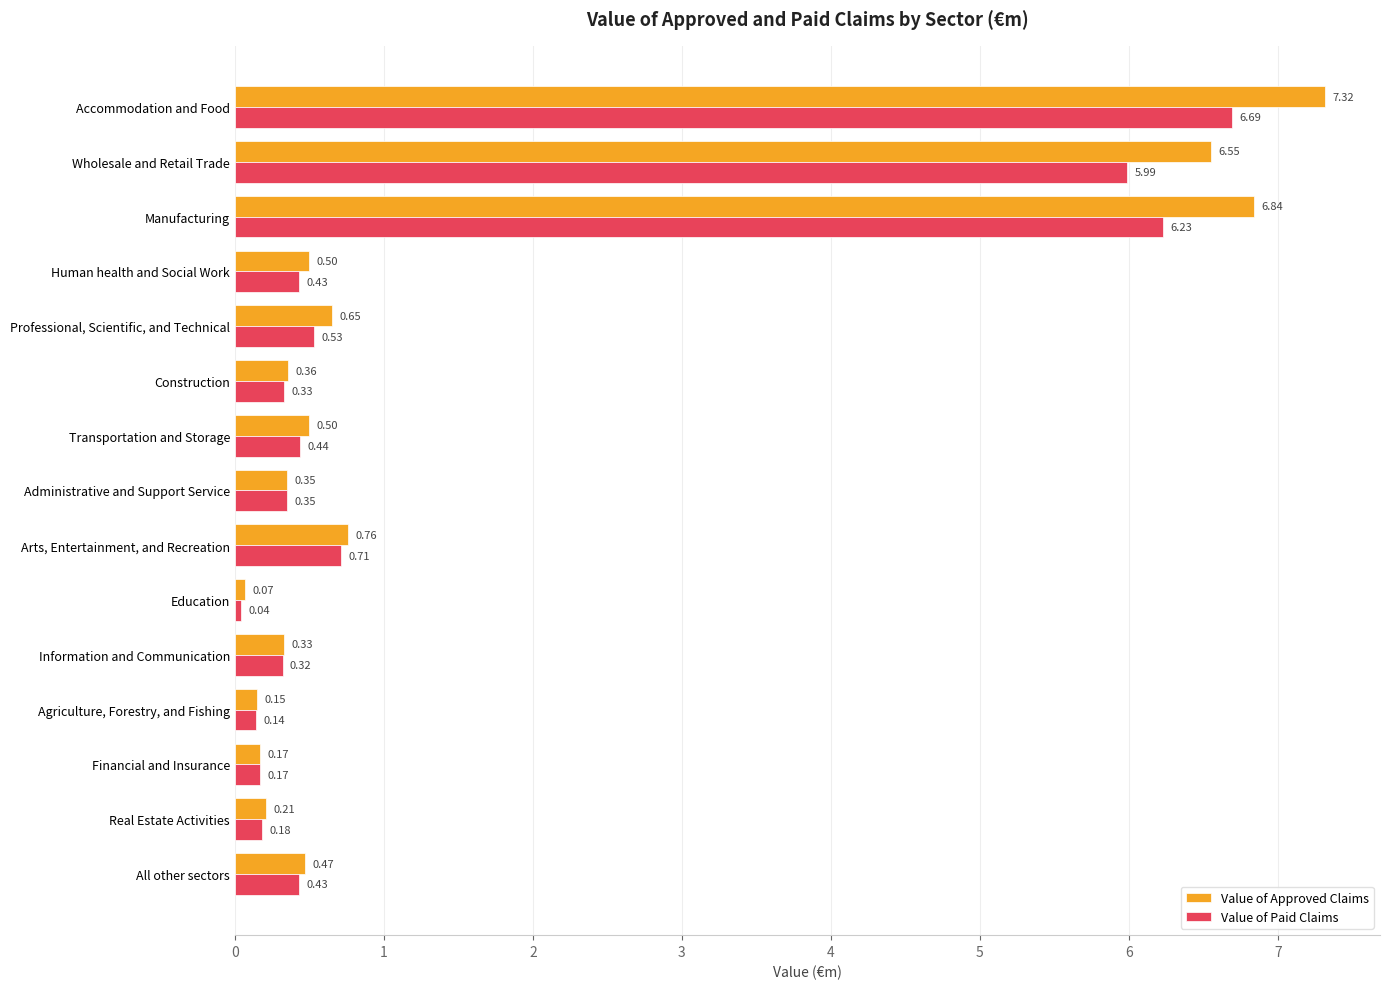

At how many categories does at least one series exceed 6?

3